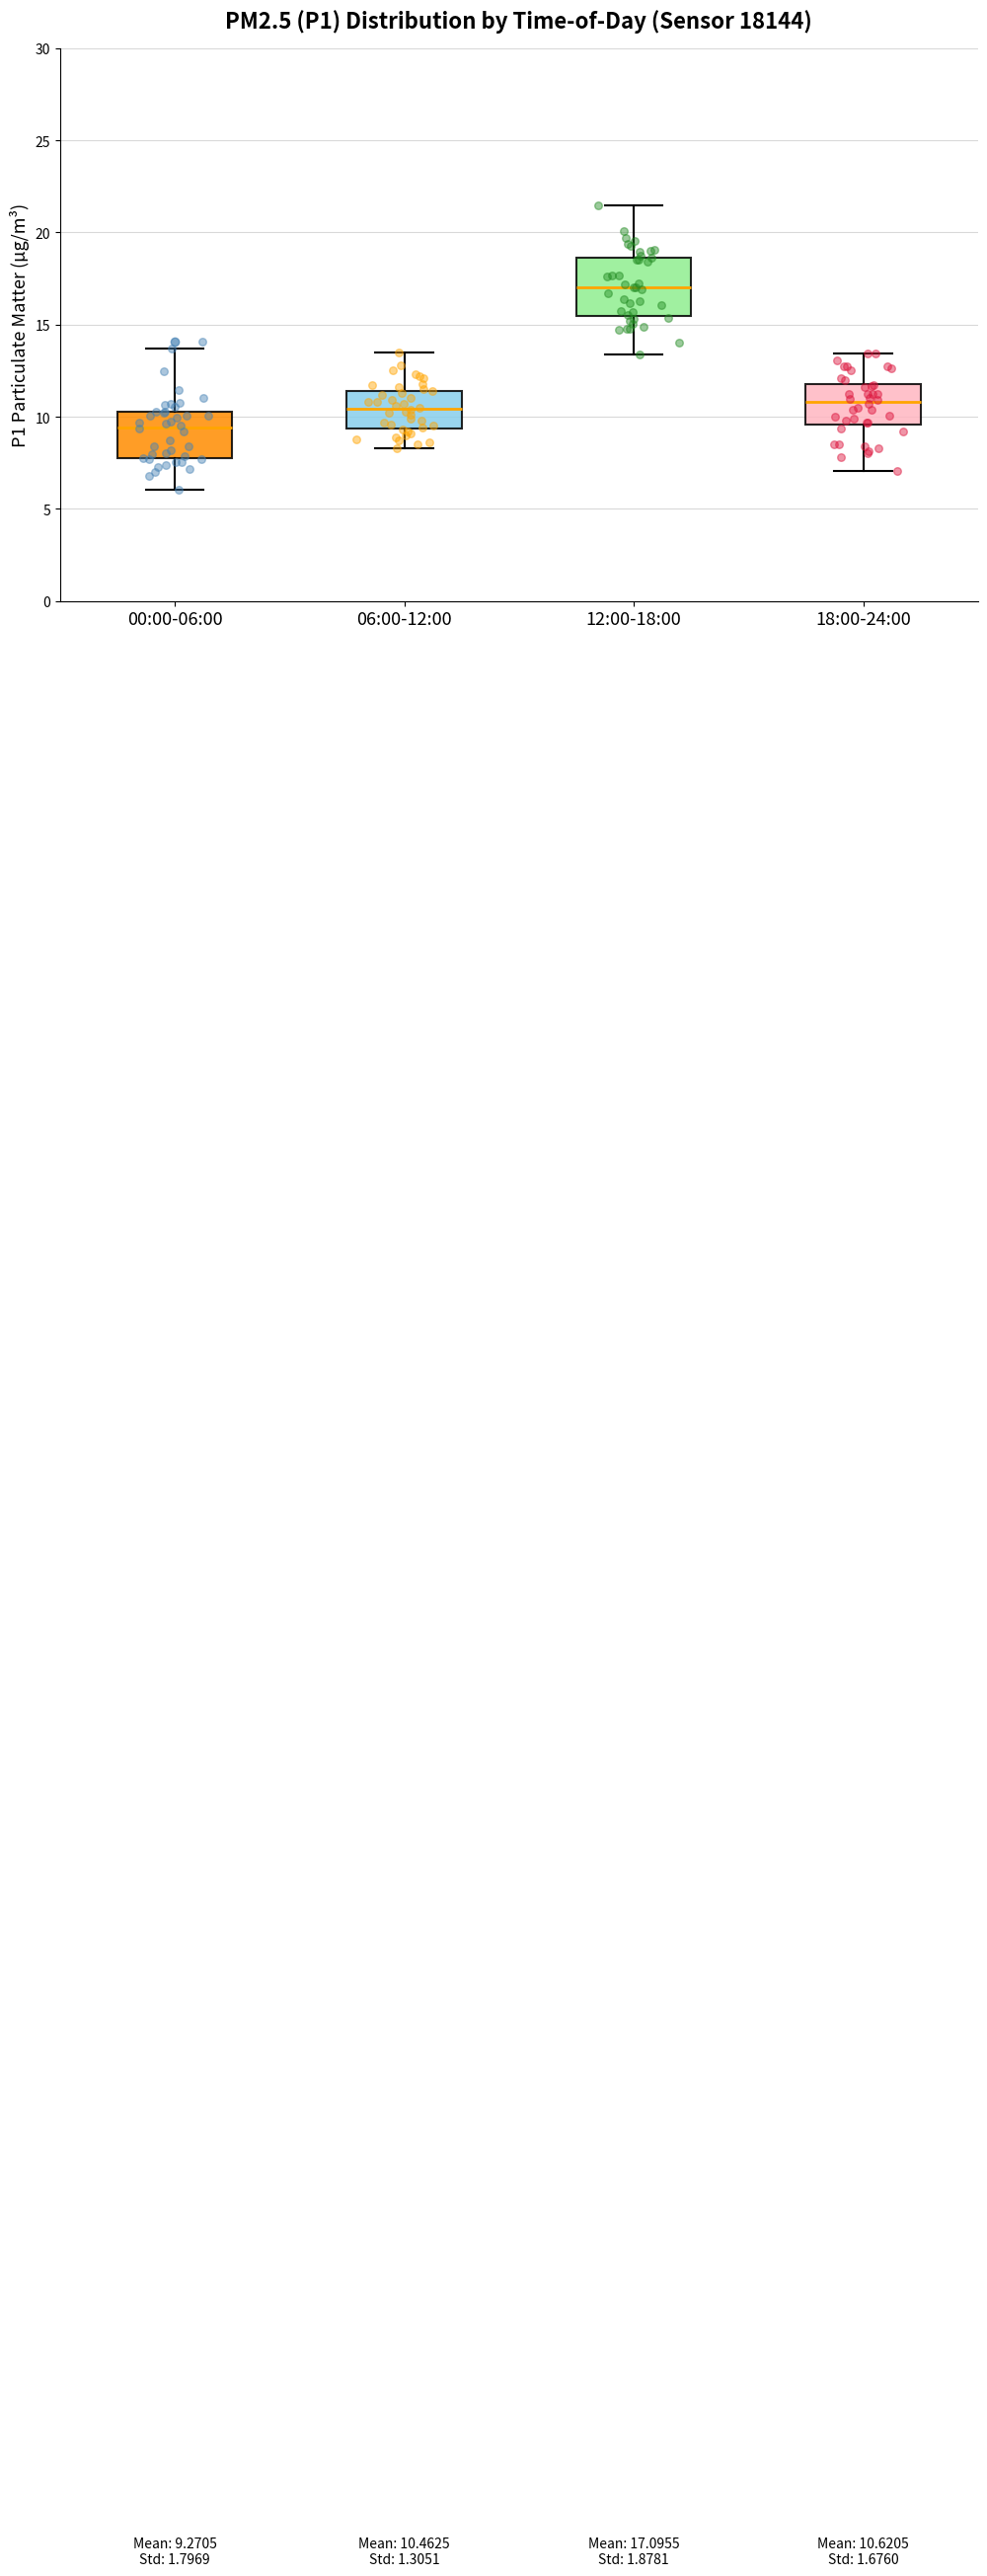

Comparing the boxes themselves (not the whiskers), which one is the tallest?

12:00-18:00